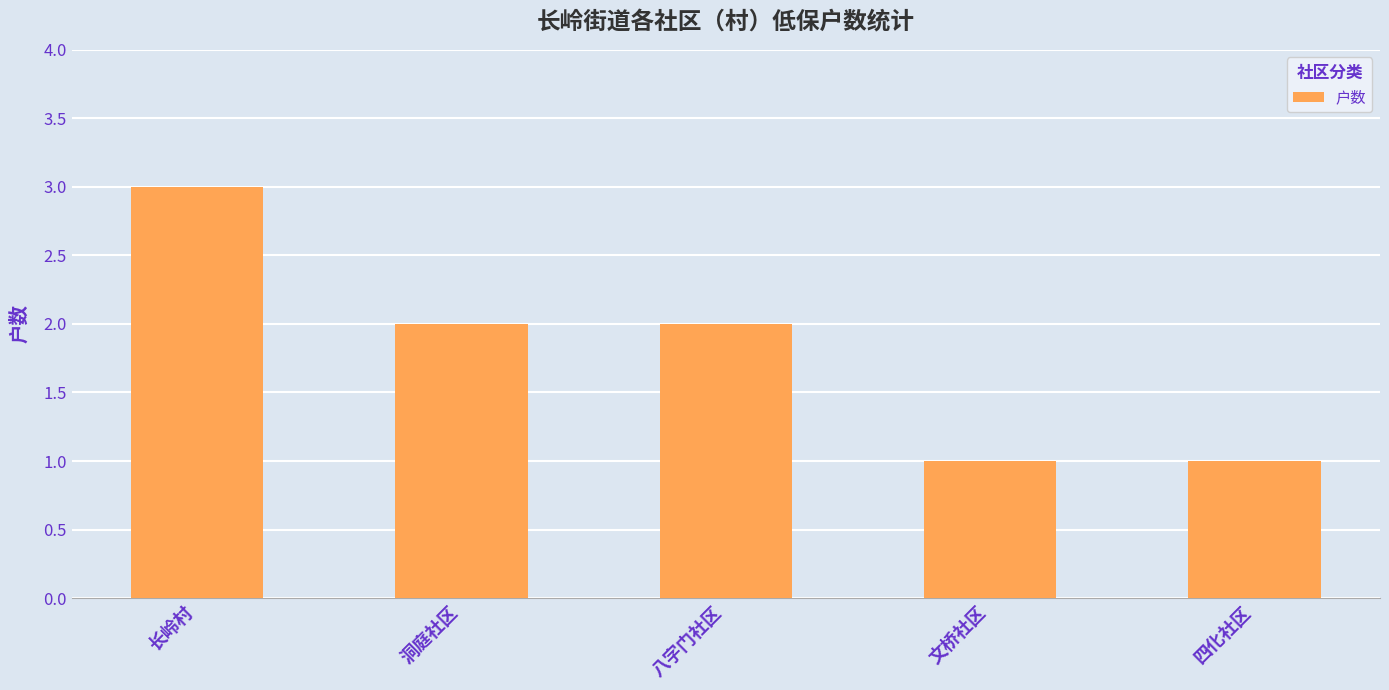

Approximately how many times larger is the value at 四化社区 compared to 洞庭社区?

0.5